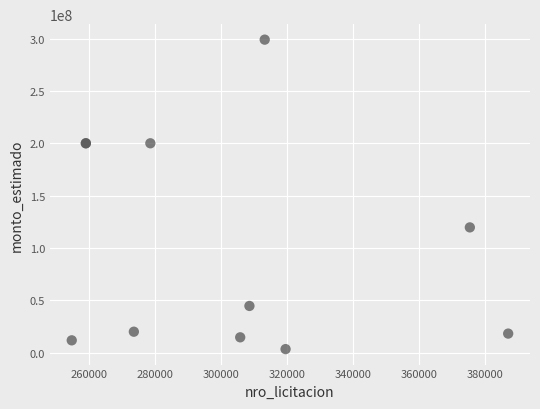

What Y value in the scatter plot is closest to 151189918?

119649998